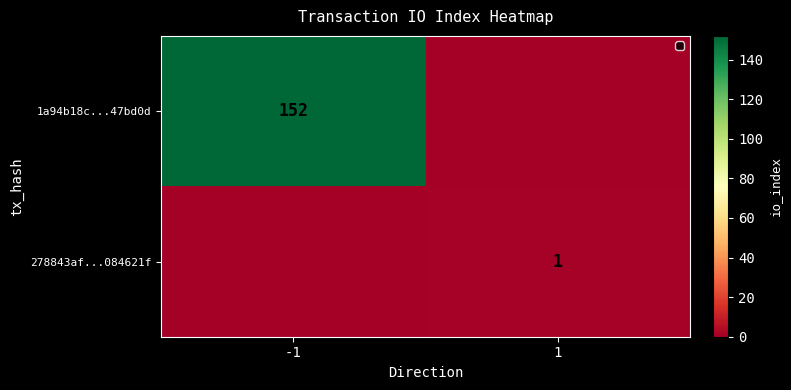

The 1a94b18c...47bd0d series shows 152 at -1. True or false?

True